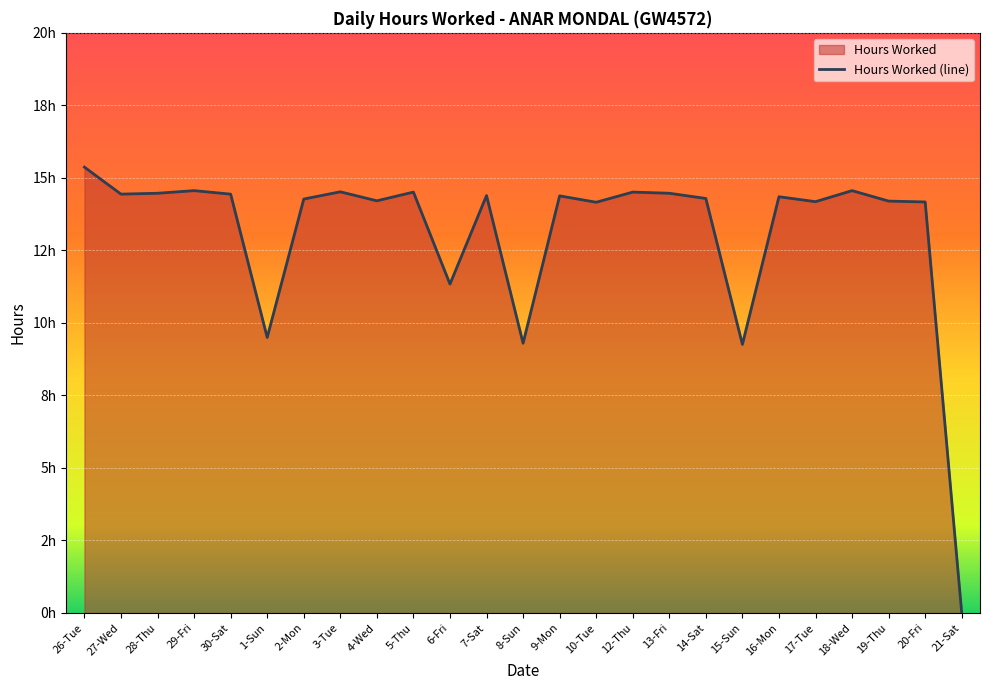

Count the number of values greater than 14.

20